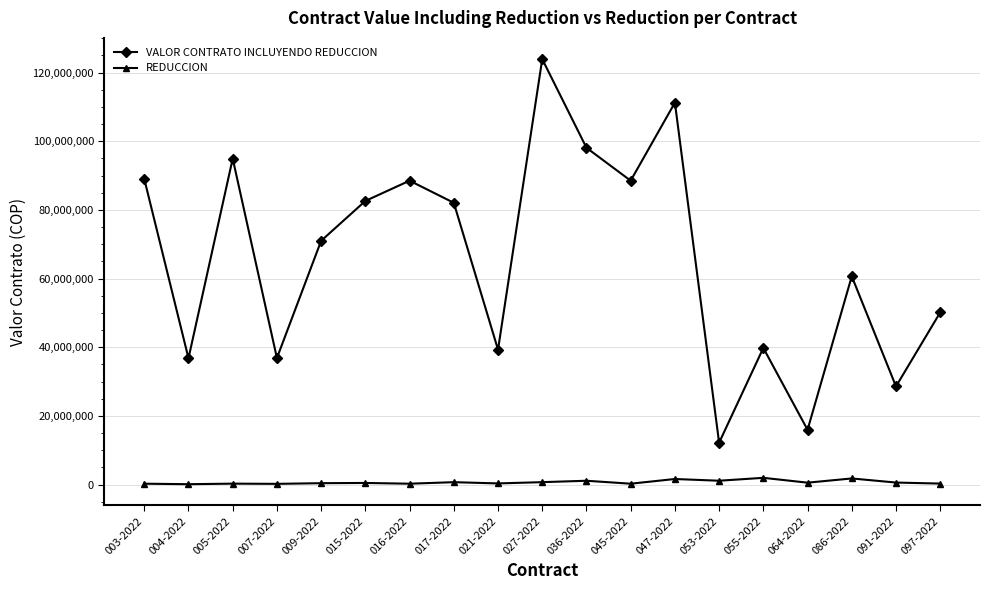

True or false: VALOR CONTRATO INCLUYENDO REDUCCION and REDUCCION intersect in this chart.

False